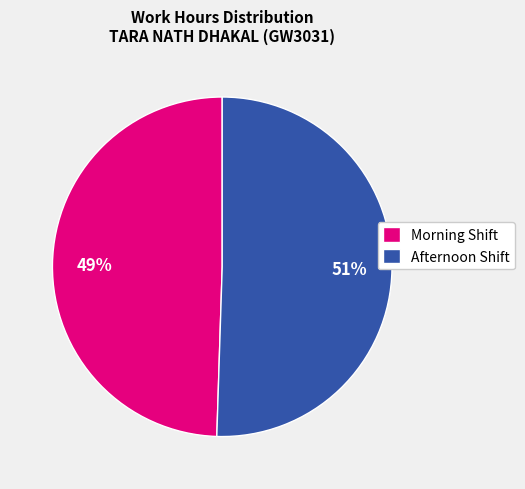

Do Afternoon Shift and Morning Shift together represent more than half of the pie?

Yes